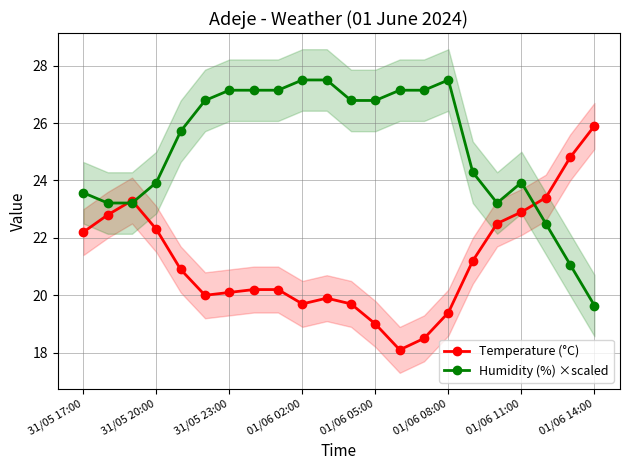

How many times do Humidity (%) ×scaled and Temperature (°C) cross each other?

3